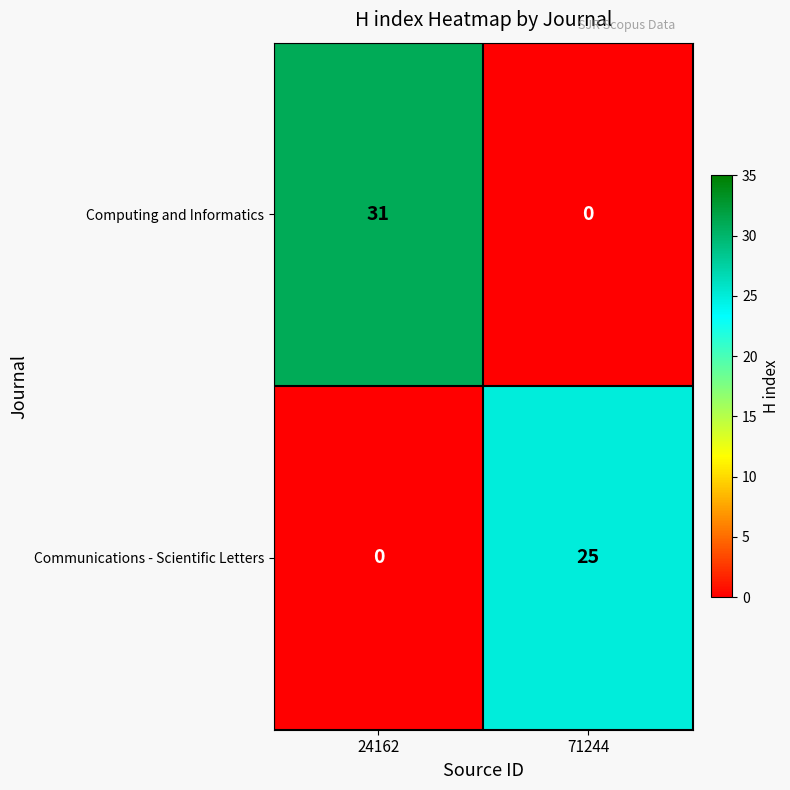

What is the sum of all Communications - Scientific Letters values?

25